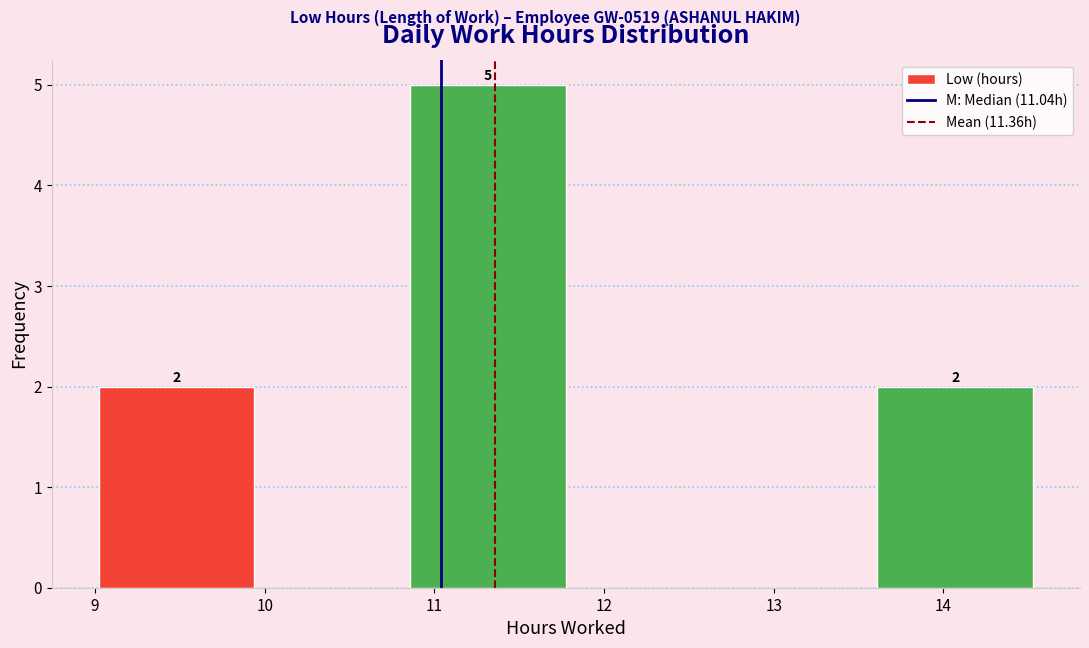

Over which range of the x-axis is the bar tallest?

10.9 to 11.8